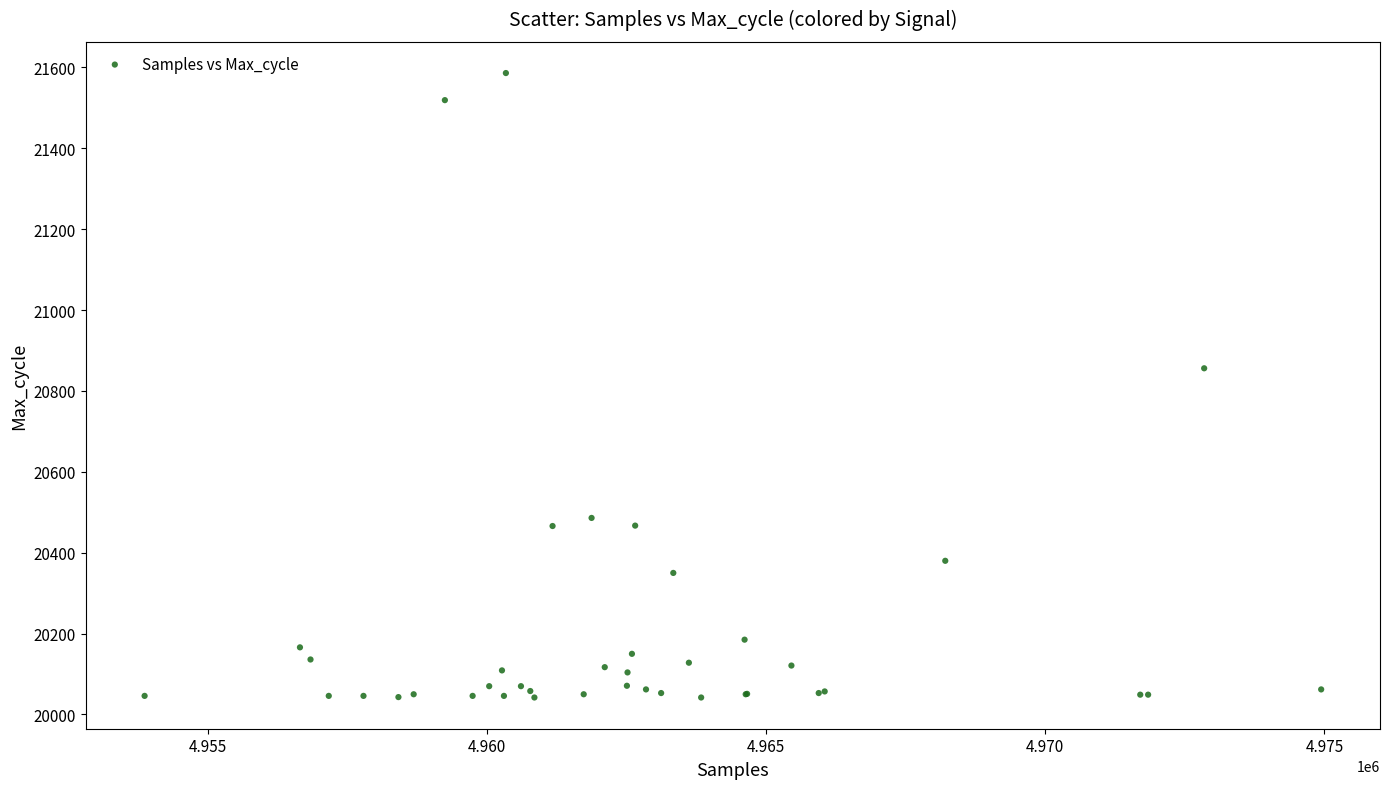

What Y value in the scatter plot is closest to 20814?

20856